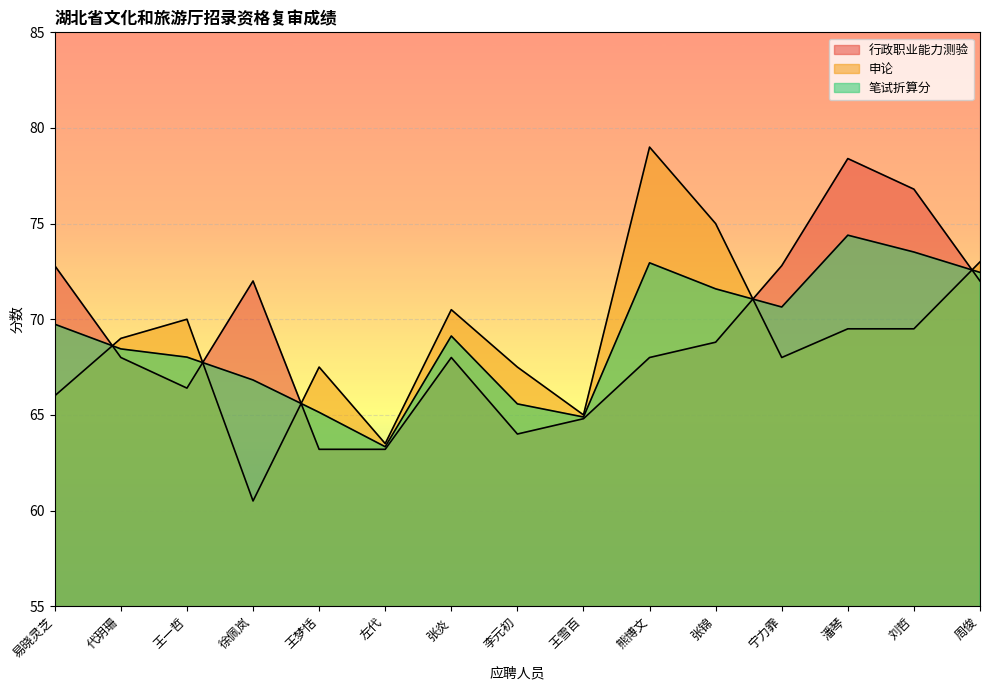

How many interior local valleys does the 行政职业能力测验 series have?

2